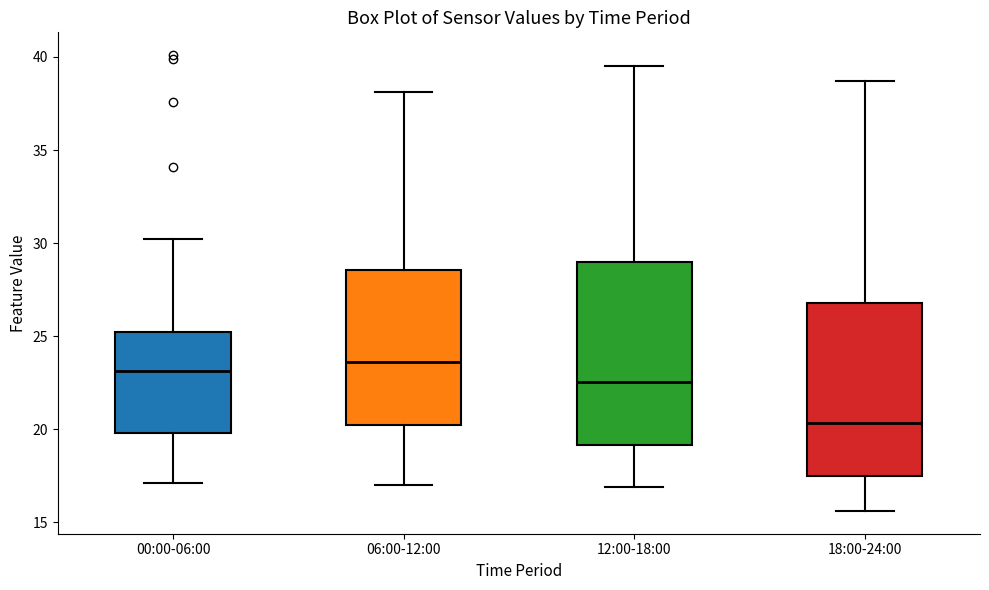

Which box is the tallest, from its lower edge to its upper edge?

12:00-18:00